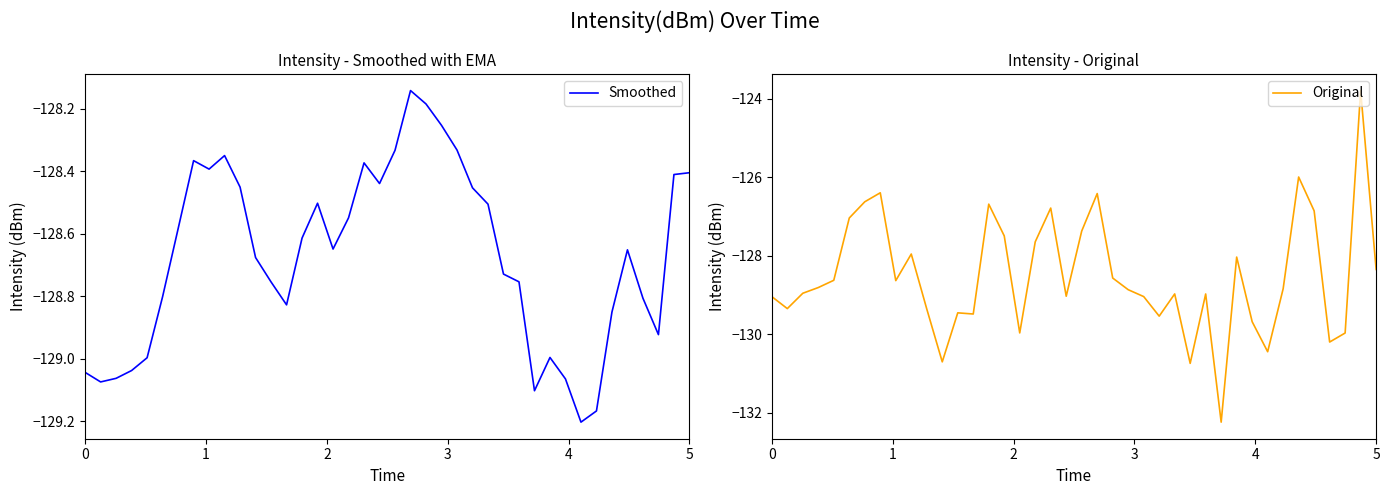

Reading left to right, extract all data points from this chart.

Smoothed: -129.0	-129.1	-129.1	-129.0	-129.0	-128.8	-128.6	-128.4	-128.4	-128.3	-128.5	-128.7	-128.8	-128.8	-128.6	-128.5	-128.6	-128.5	-128.4	-128.4	-128.3	-128.1	-128.2	-128.3	-128.3	-128.5	-128.5	-128.7	-128.8	-129.1	-129.0	-129.1	-129.2	-129.2	-128.9	-128.7	-128.8	-128.9	-128.4	-128.4
Original: -129.0	-129.4	-129.0	-128.8	-128.6	-127.0	-126.6	-126.4	-128.6	-128.0	-129.4	-130.7	-129.5	-129.5	-126.7	-127.5	-130.0	-127.6	-126.8	-129.0	-127.4	-126.4	-128.6	-128.9	-129.0	-129.5	-129.0	-130.7	-129.0	-132.2	-128.0	-129.7	-130.4	-128.8	-126.0	-126.9	-130.2	-130.0	-123.8	-128.4